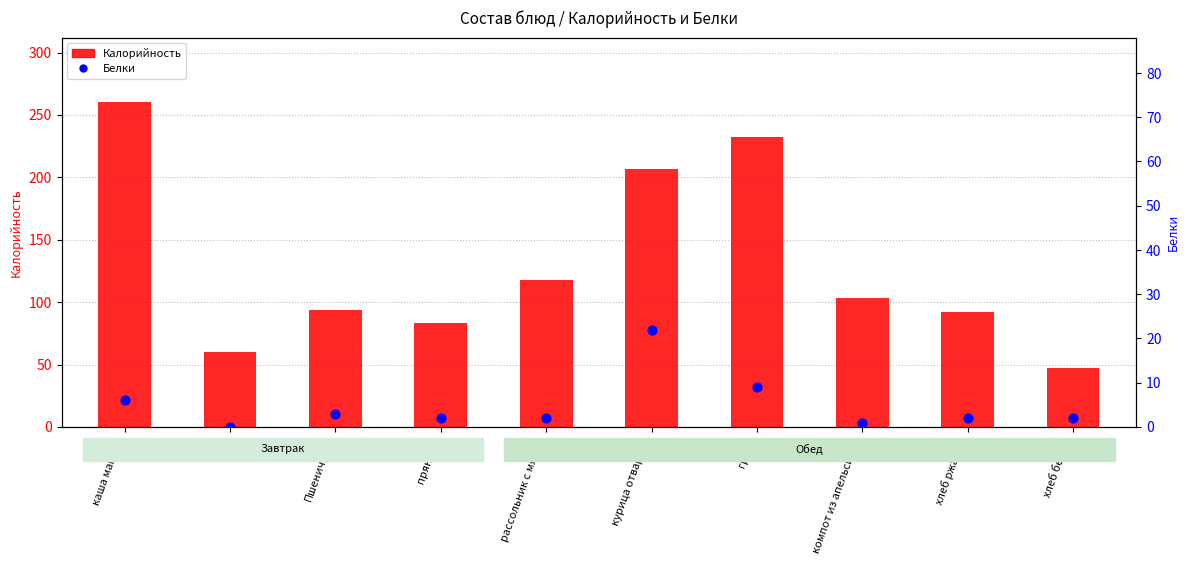

Which series contains the lowest Y value?

Белки